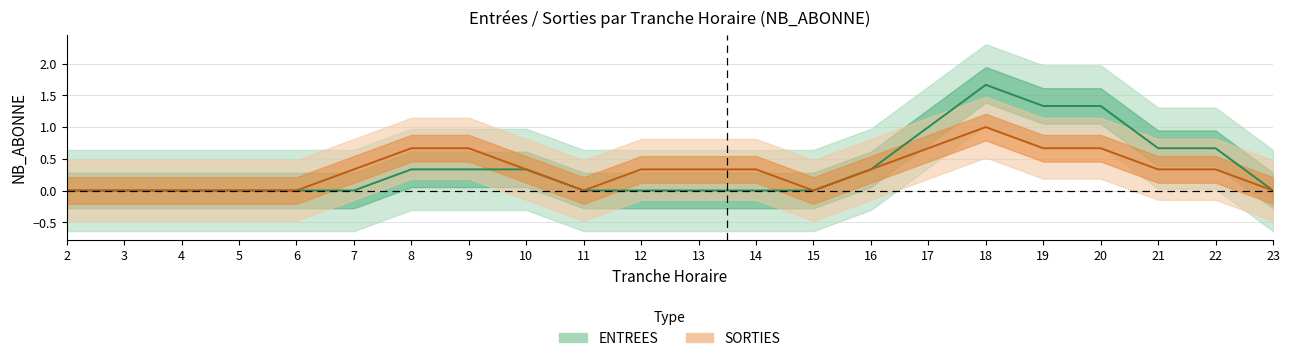

What are all the series names shown in the legend?

ENTREES, SORTIES